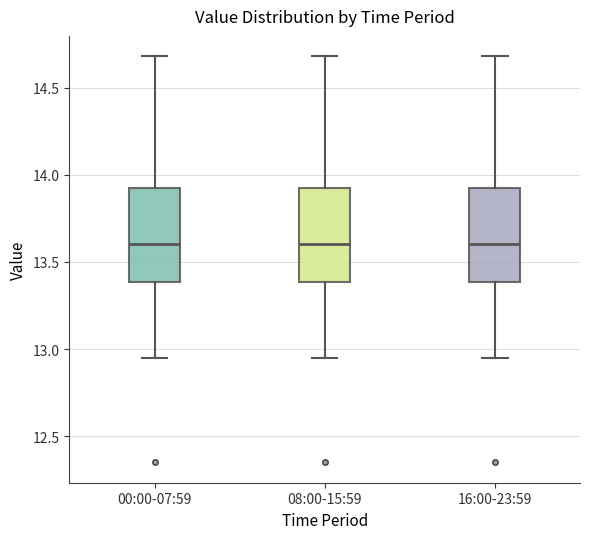

Where is the lower edge of the box for 08:00-15:59 on the y-axis? The values are not printed on the chart, so give them approximately, as read against the axis.

13.40